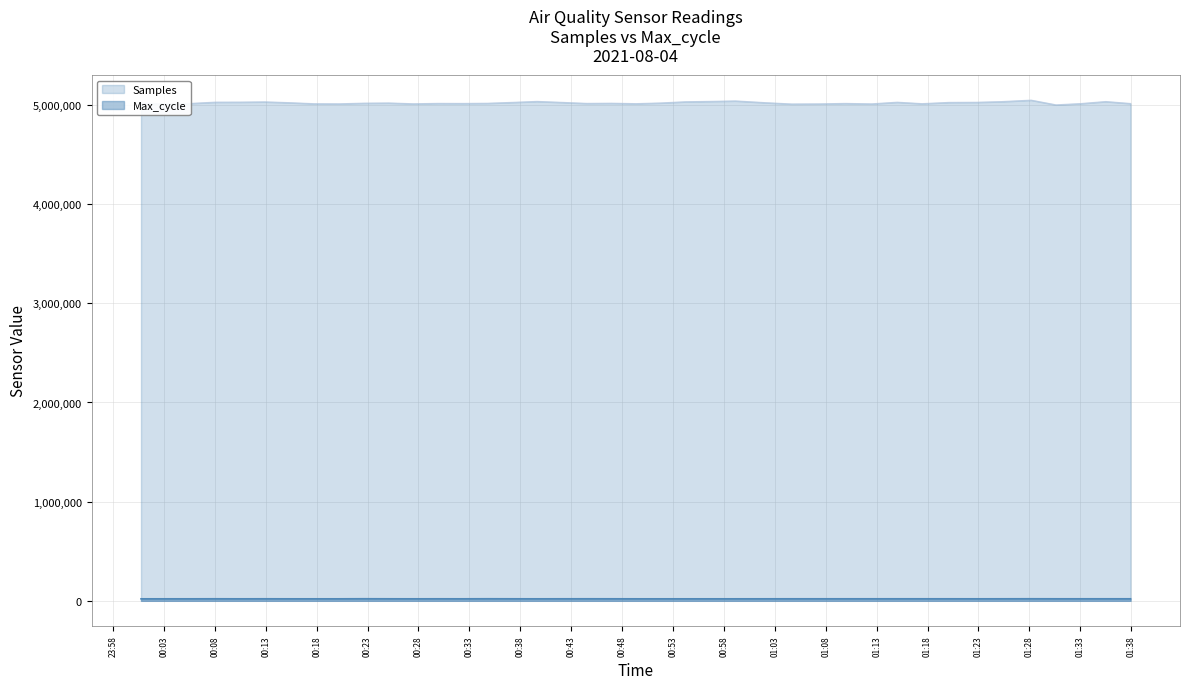

Which series has the largest total across all categories?

Samples